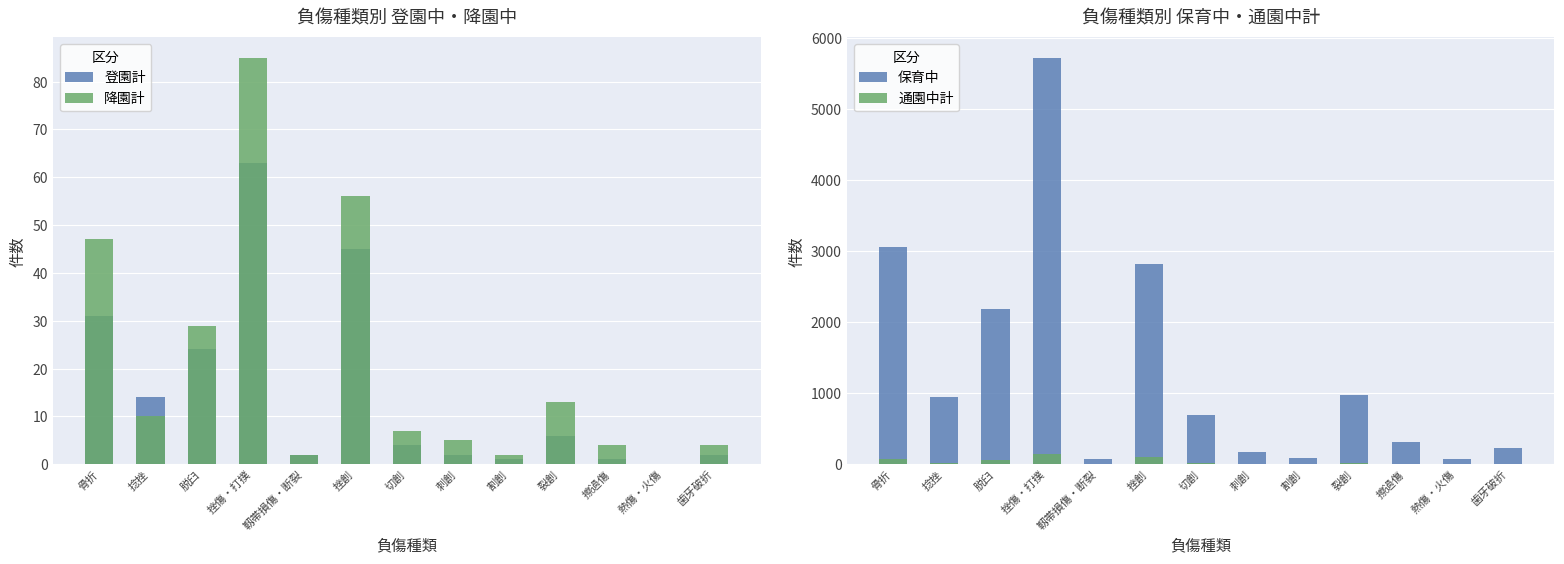

Which category has the highest value in the 保育中 series?

挫傷・打撲